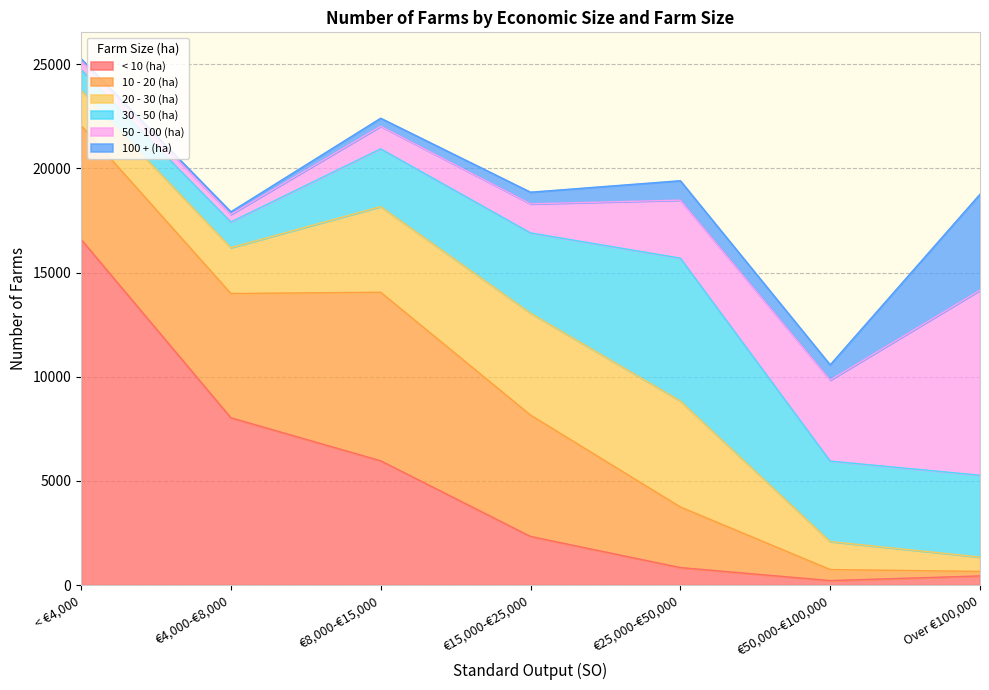

What are all the series names shown in the legend?

< 10 (ha), 10 - 20 (ha), 20 - 30 (ha), 30 - 50 (ha), 50 - 100 (ha), 100 + (ha)